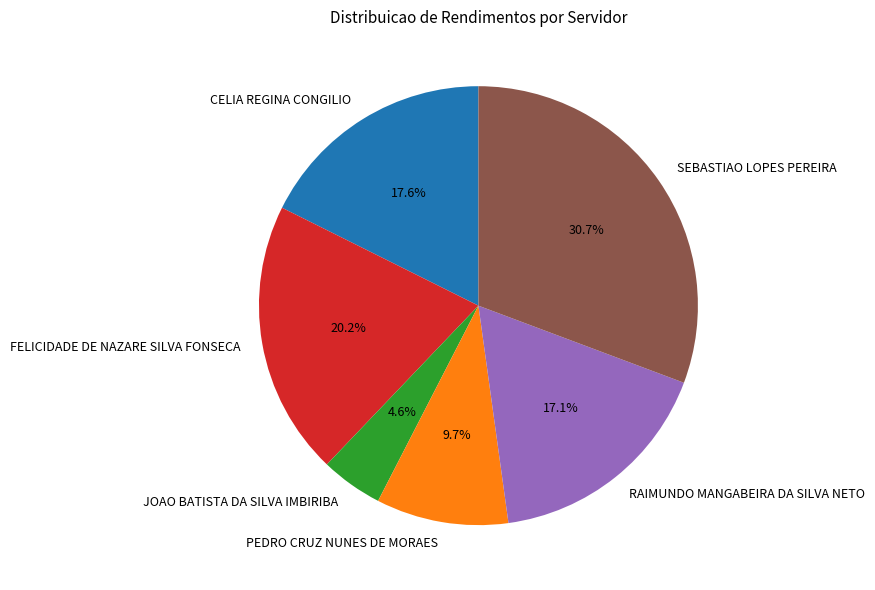

To the nearest percent, what portion does PEDRO CRUZ NUNES DE MORAES represent?

10%